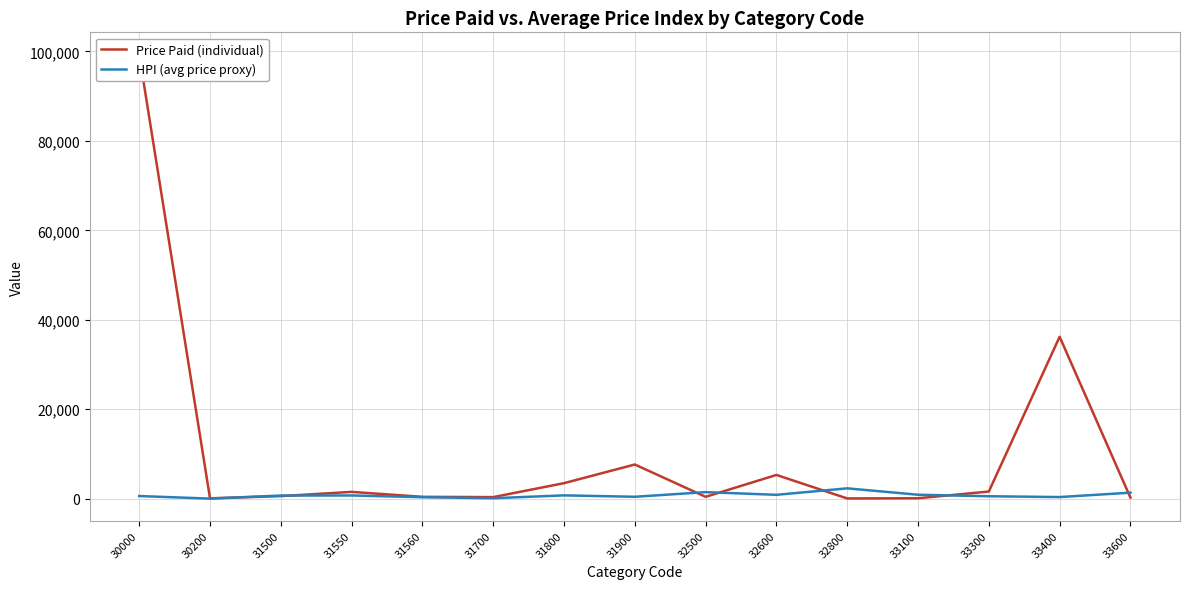

Reading left to right, what are all the values shown in this chart?

Price Paid (individual): 30000=99309	30200=80	31500=572	31550=1519	31560=410	31700=350	31800=3468	31900=7640	32500=413	32600=5307	32800=50	33100=91	33300=1597	33400=36202	33600=229
HPI (avg price proxy): 30000=589	30200=13	31500=698	31550=716	31560=330	31700=98	31800=738	31900=423	32500=1463	32600=861	32800=2310	33100=881	33300=543	33400=359	33600=1344